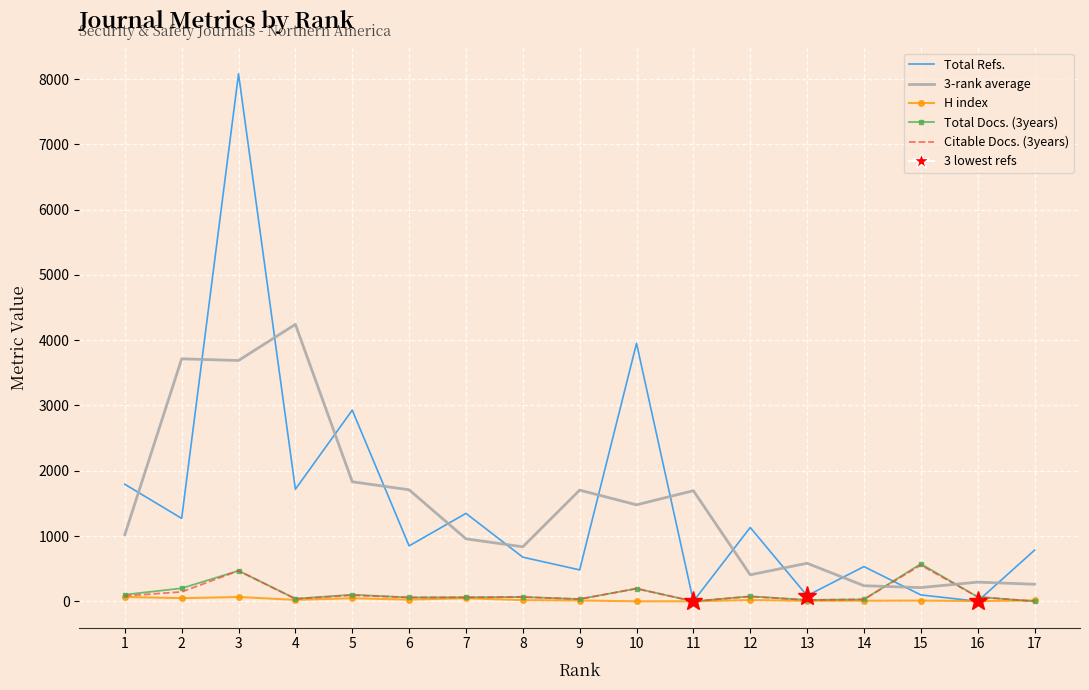

How many intersections are there between Total Refs. and 3-rank average?

14